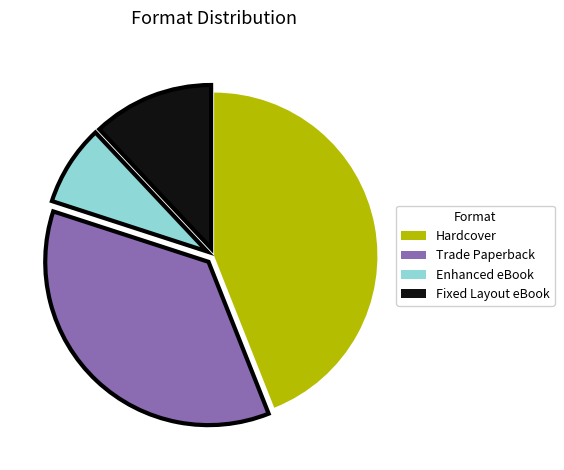

True or false: Trade Paperback accounts for 36% of the total.

True